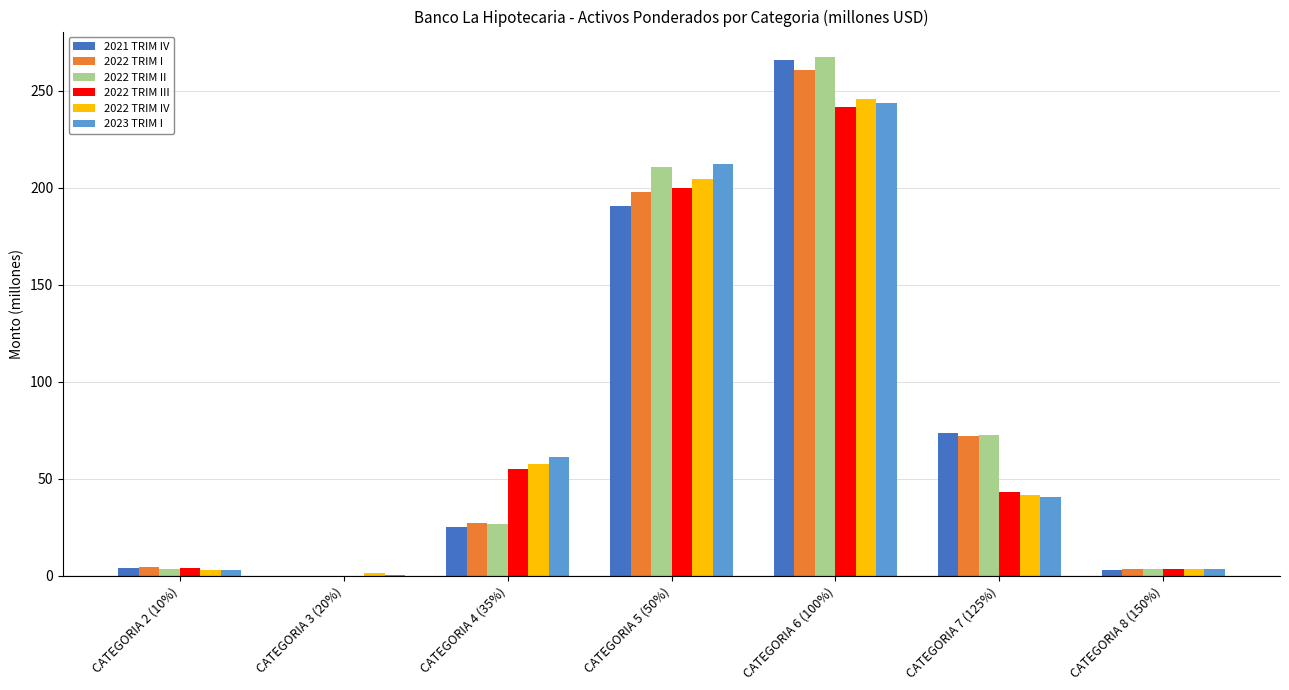

Where does the 2022 TRIM I series first go above 27?

CATEGORIA 4 (35%)